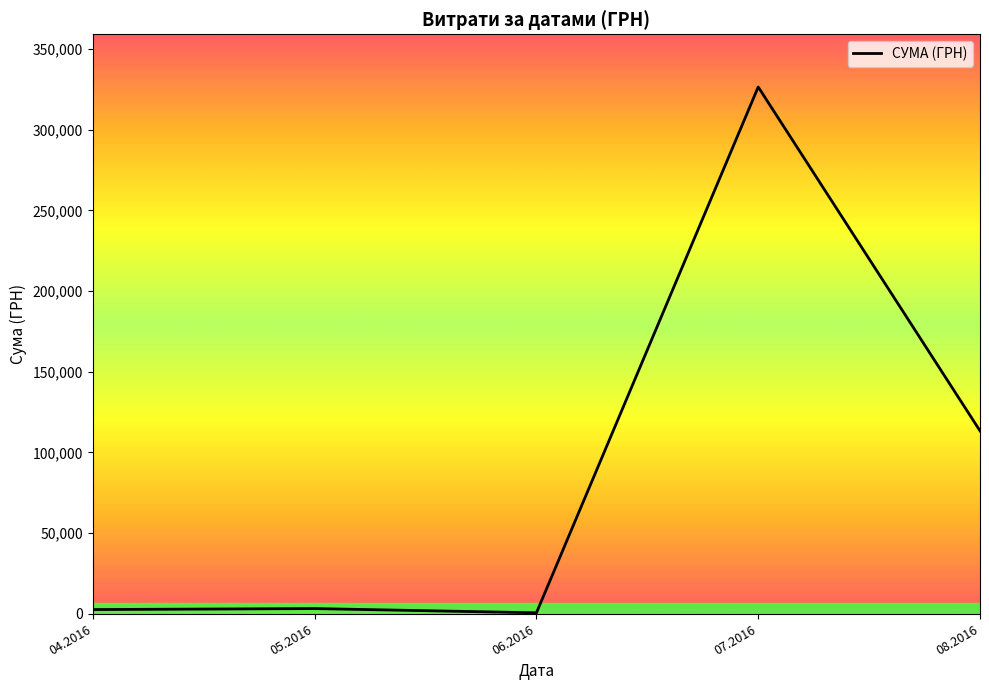

Is it true that the value at 08.2016 is 170787.6?

False